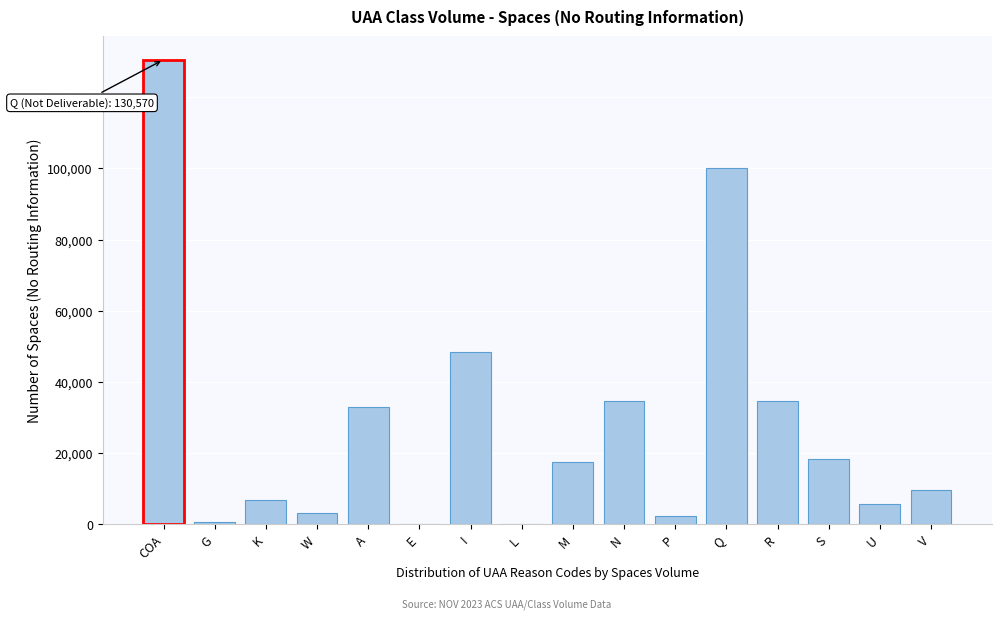

At which category does the chart reach its peak across all series?

COA